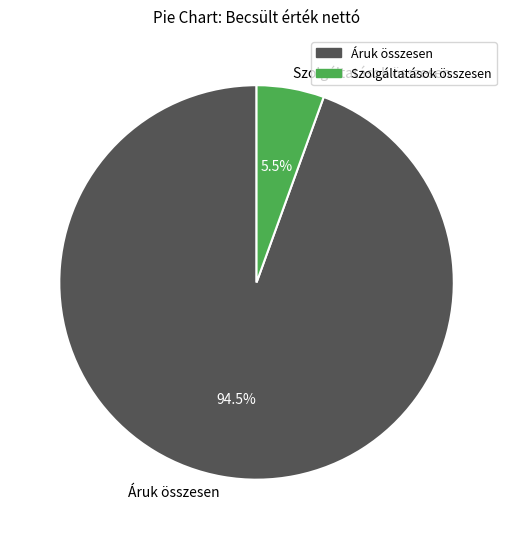

Rank the categories by value from highest to lowest.

Áruk összesen, Szolgáltatások összesen